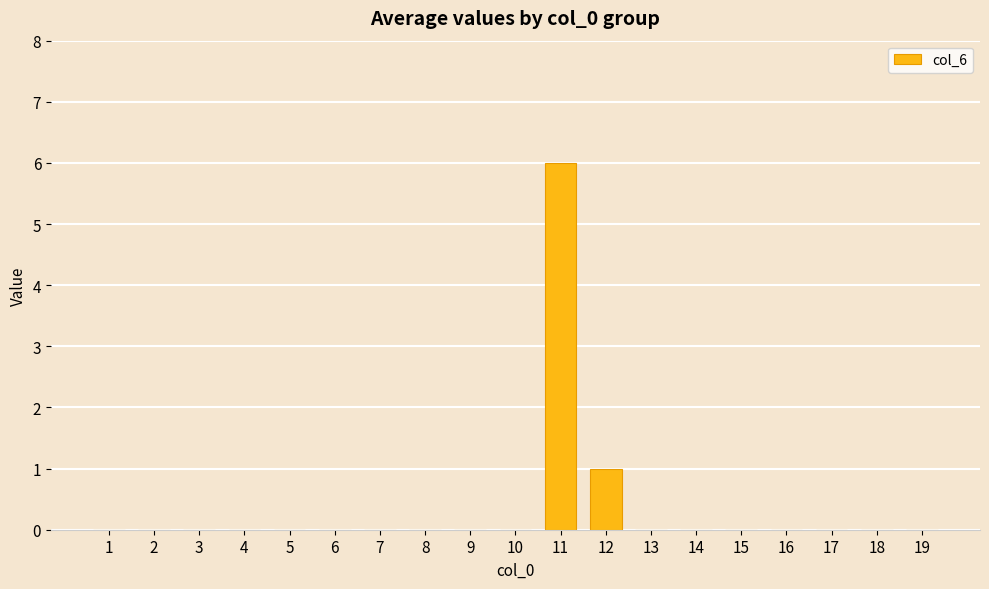

What is the greatest value displayed?

6